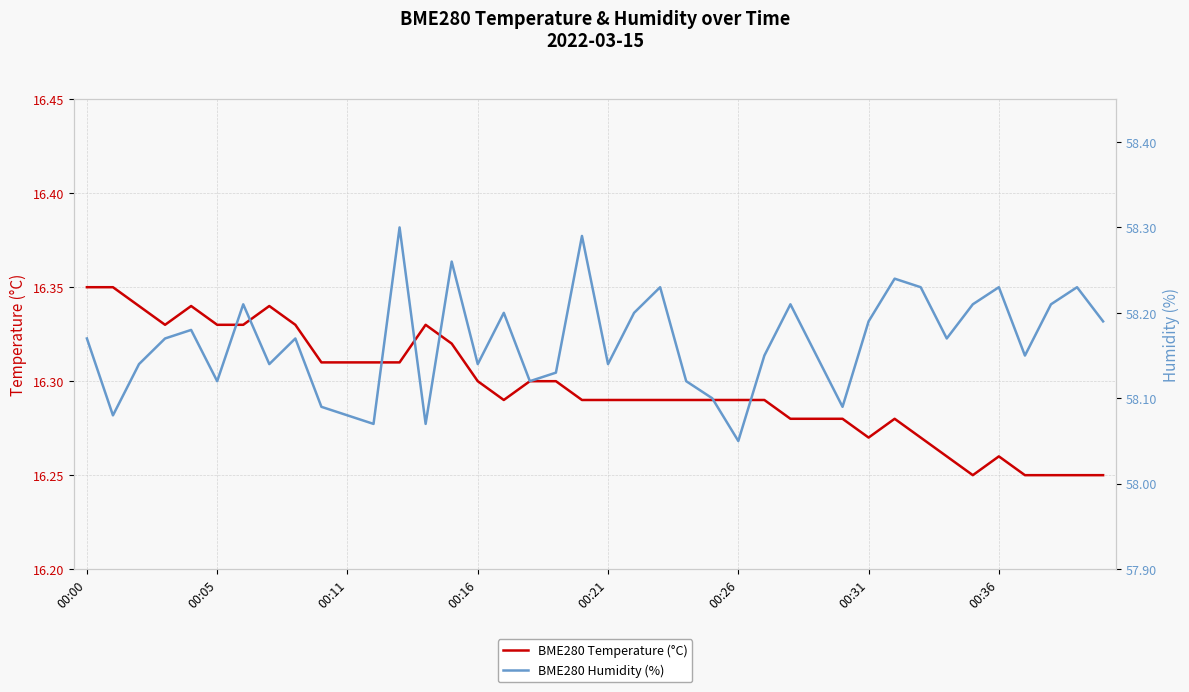

True or false: BME280 Humidity (%) has a value of 21.9 at 36.

False